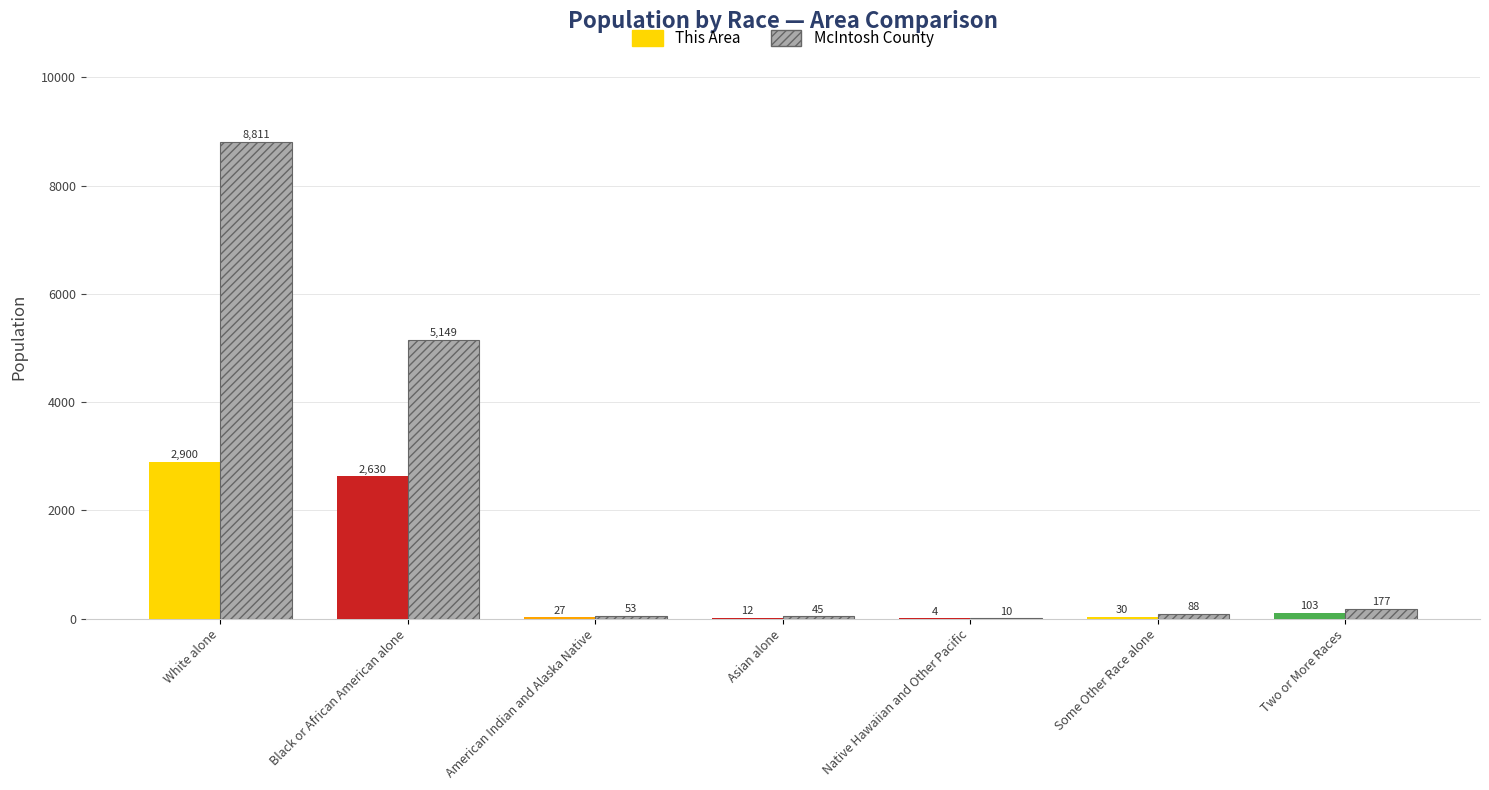

Which label corresponds to the smallest value in the chart?

Native Hawaiian and Other Pacific